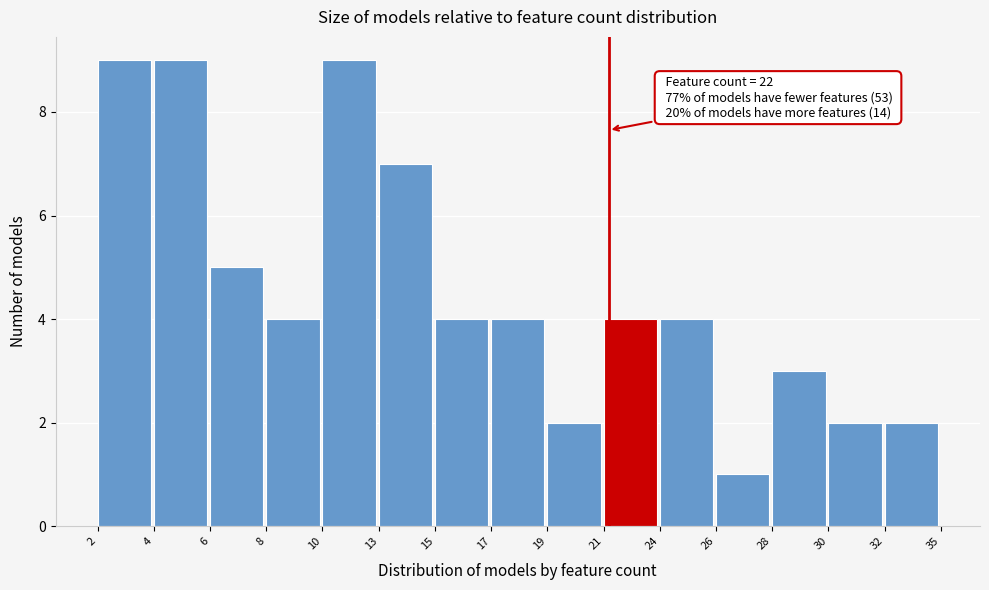

Reading right to left, list all the values displayed in this chart.

2	2	3	1	4	4	2	4	4	7	9	4	5	9	9